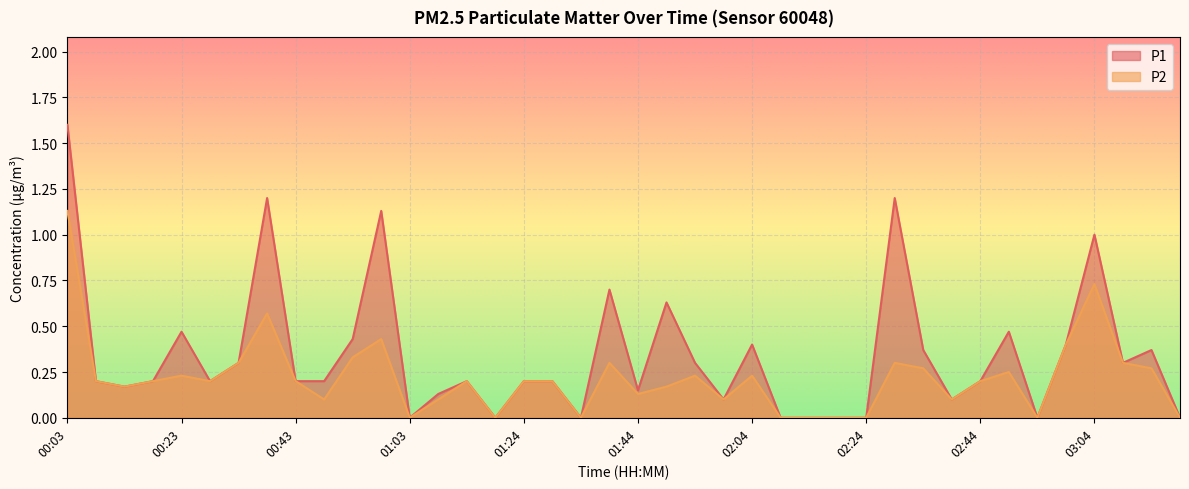

At how many categories does at least one series exceed 1?

4